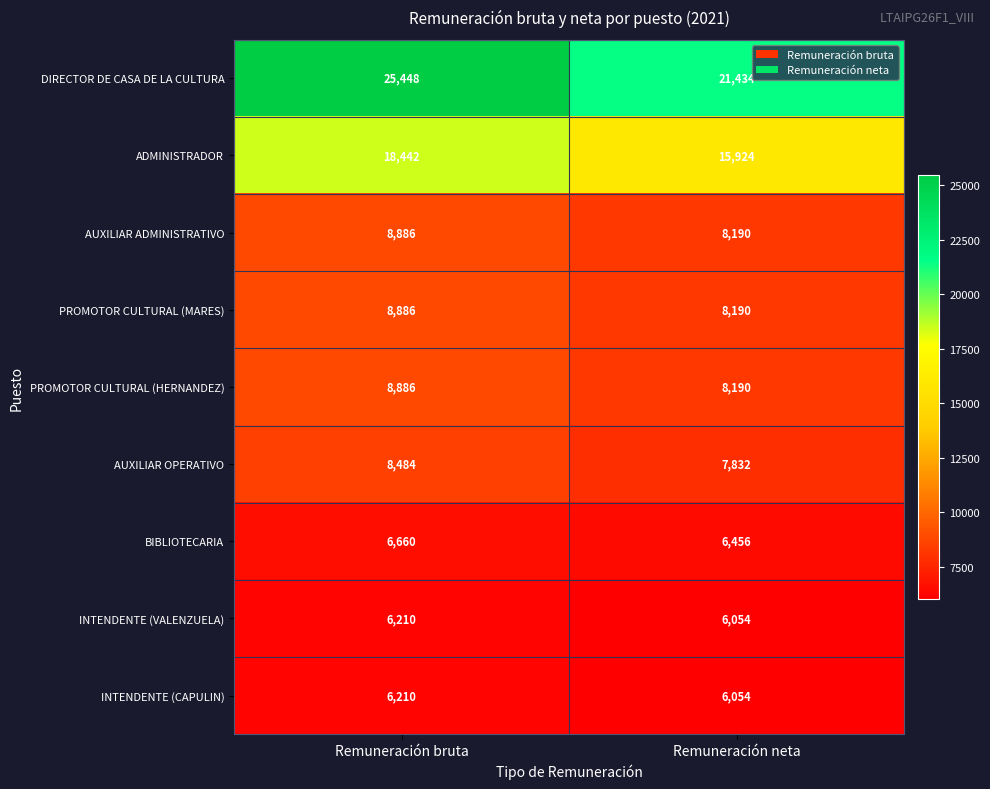

What value does the ADMINISTRADOR series have at Remuneración neta?

15924